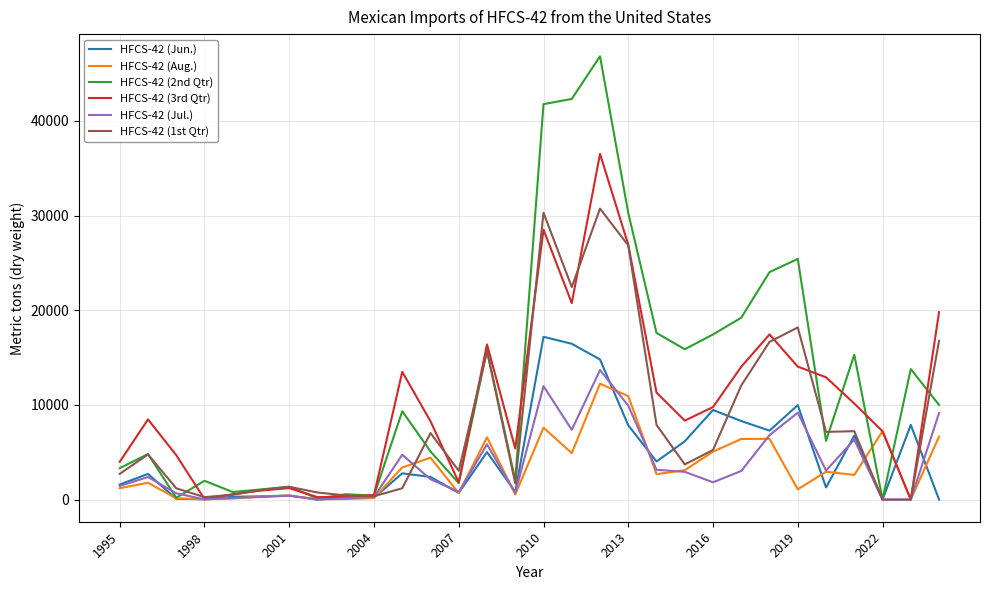

After their last crossing, which series has the higher values: HFCS-42 (Jun.) or HFCS-42 (1st Qtr)?

HFCS-42 (1st Qtr)